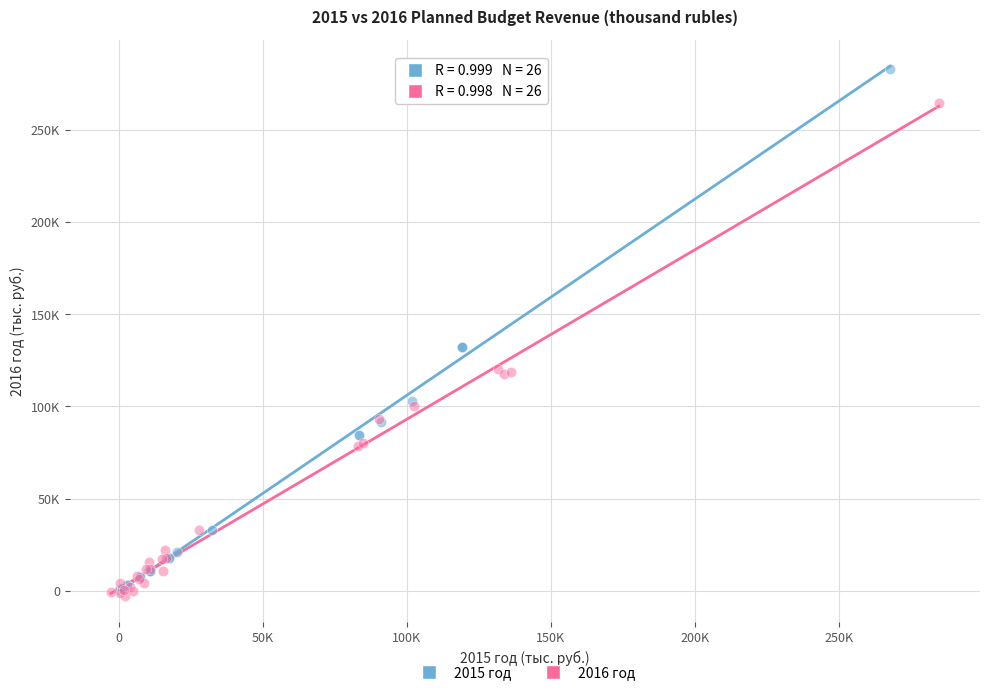

What are all the series names shown in the legend?

2015 год, 2016 год